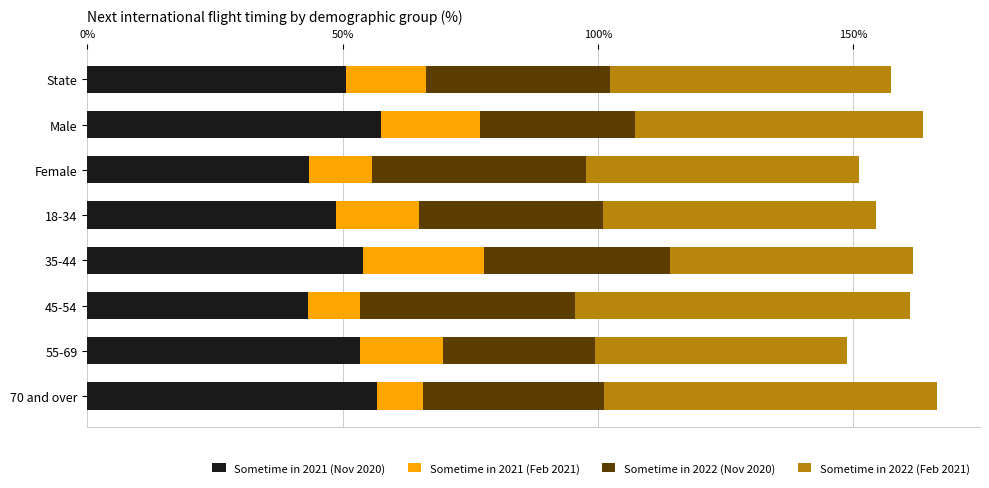

What is the difference between the Sometime in 2021 (Nov 2020) values at 18-34 and Female?

5.4